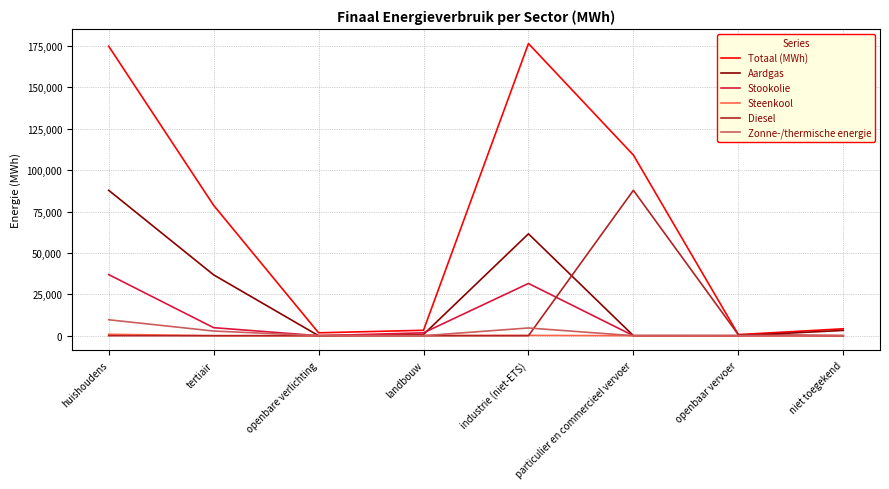

What is the average value of the Aardgas series?

23765.0